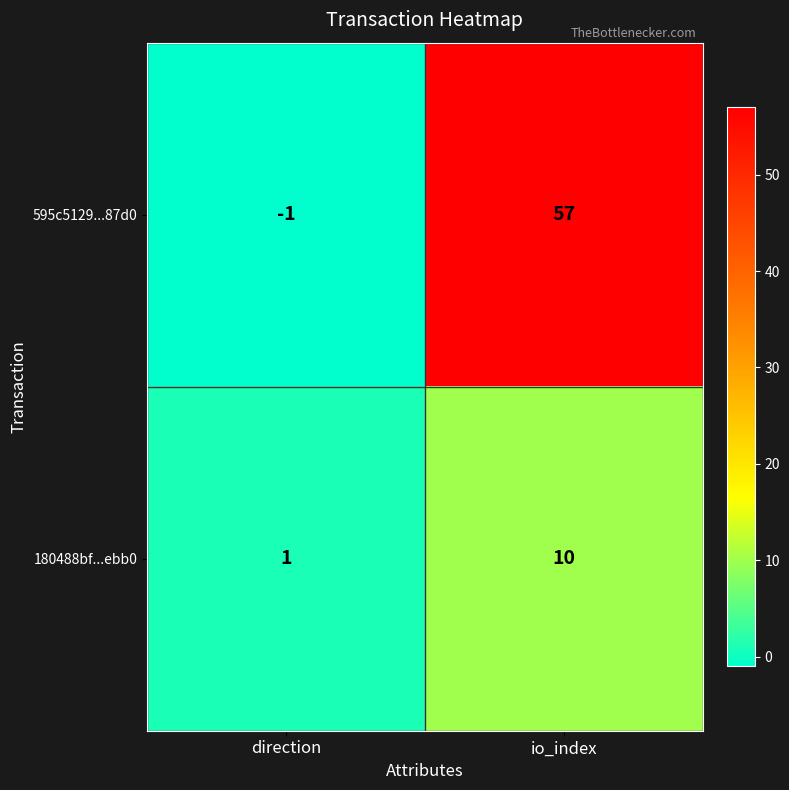

What is the sum of all 595c5129...87d0 values?

56